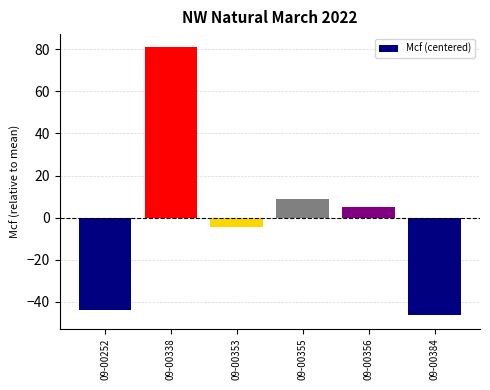

Which category has the highest value across all series?

09-00338